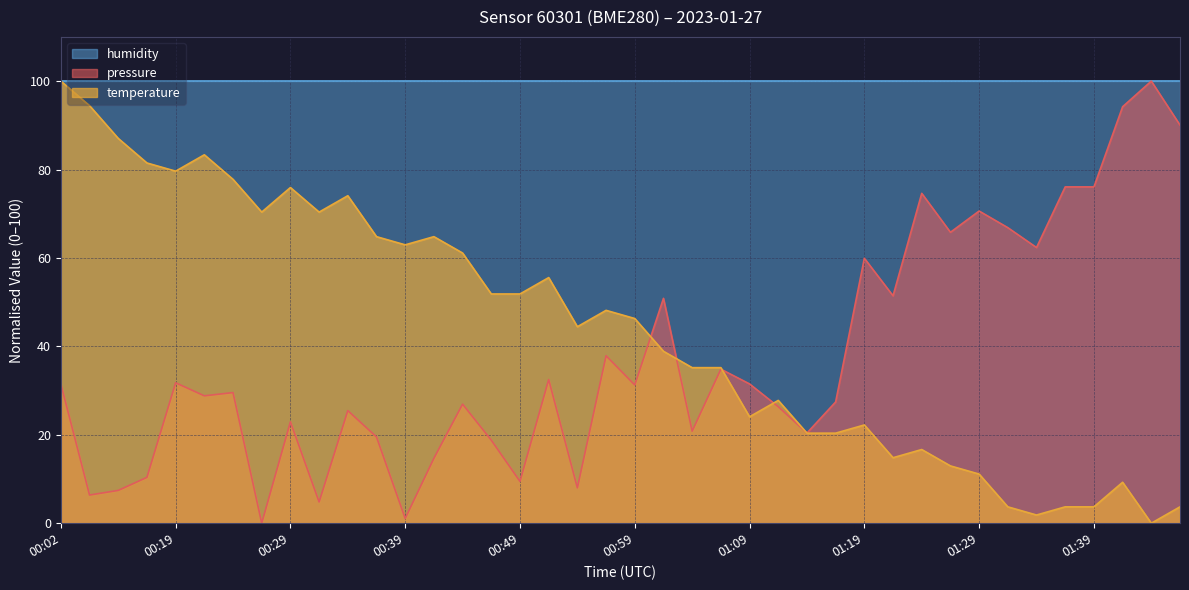

Is it true that temperature equals 37.5 at 01:44?

False